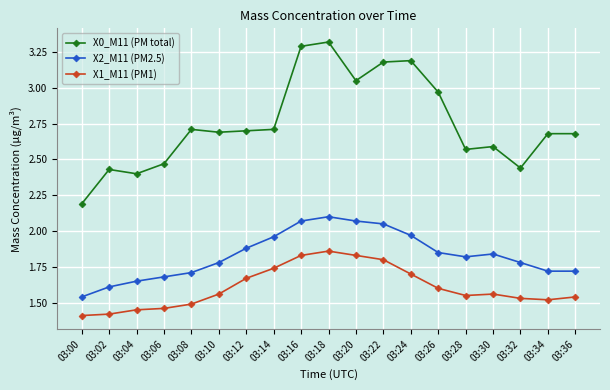

True or false: X1_M11 (PM1) and X0_M11 (PM total) intersect in this chart.

False